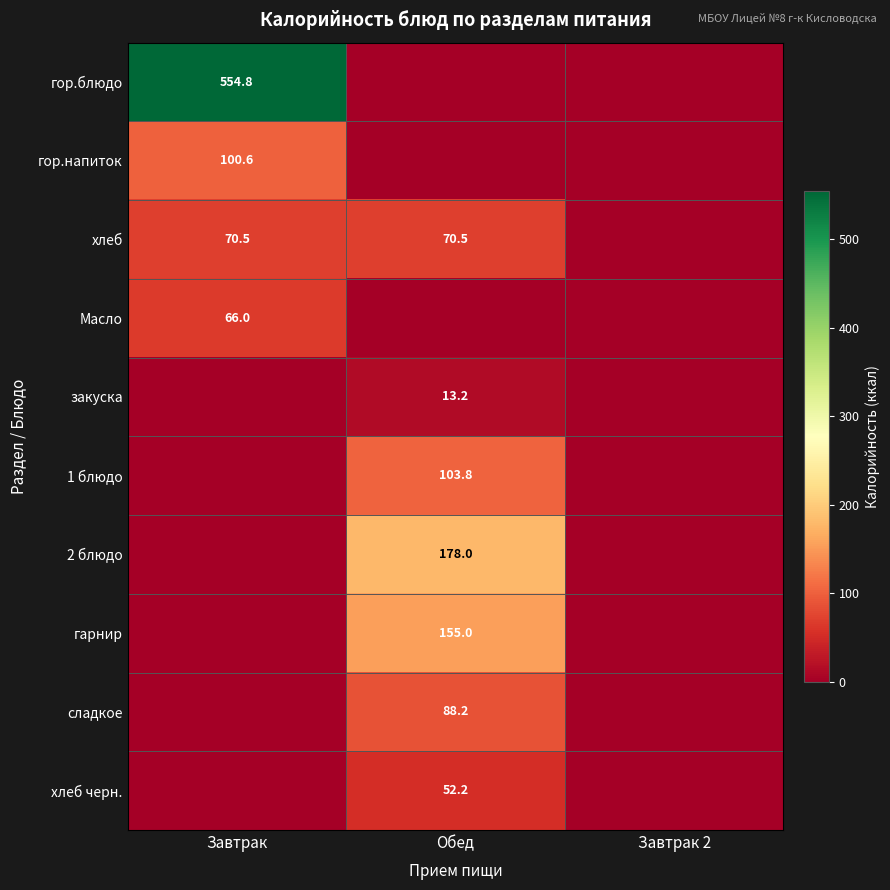

Is the value of закуска at Обед greater than the value of гор.напиток at Завтрак?

No